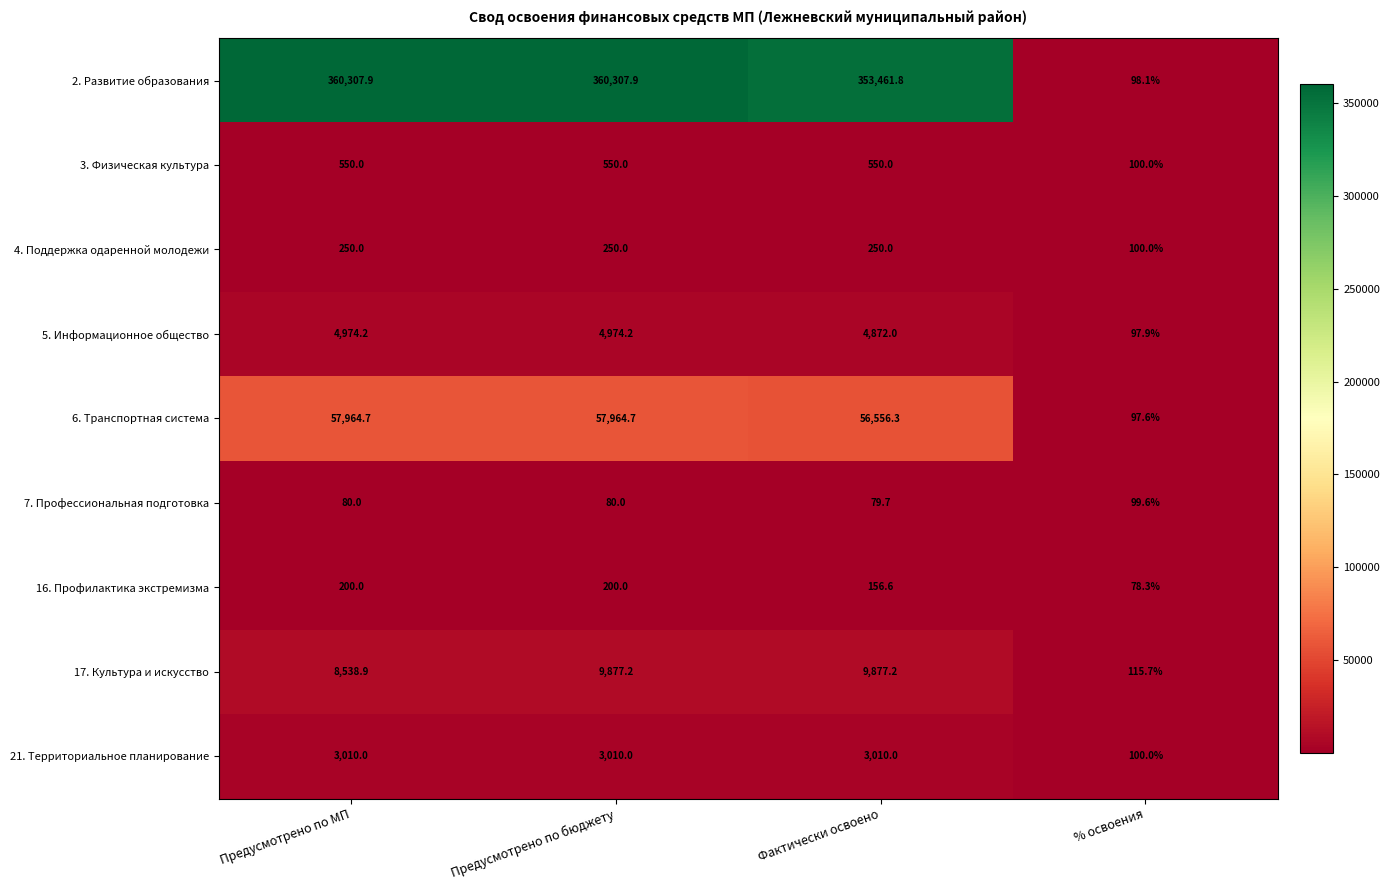

At Предусмотрено по бюджету, list the series in order from smallest to largest.

7. Профессиональная подготовка, 16. Профилактика экстремизма, 4. Поддержка одаренной молодежи, 3. Физическая культура, 21. Территориальное планирование, 5. Информационное общество, 17. Культура и искусство, 6. Транспортная система, 2. Развитие образования